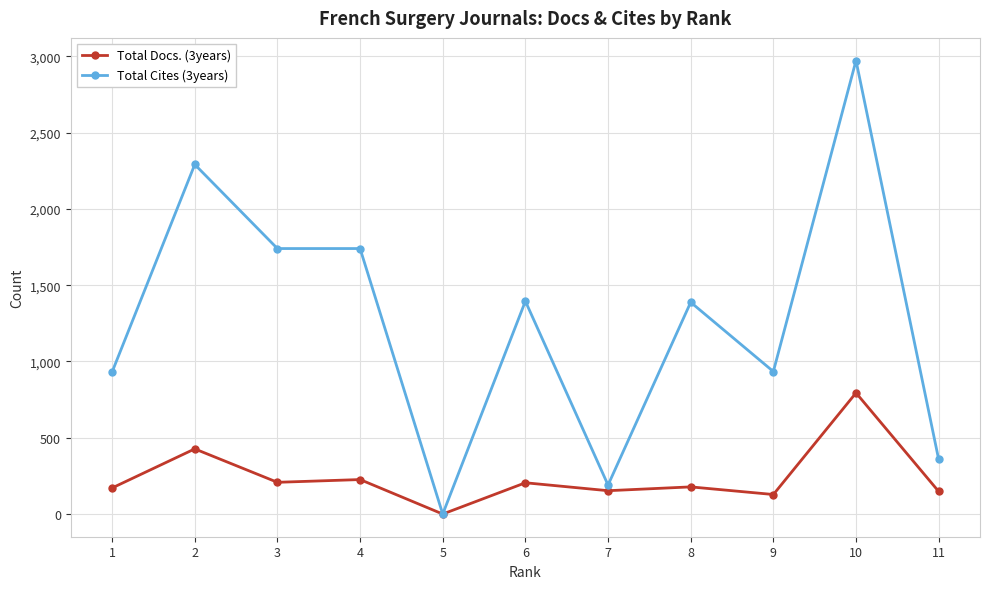

What is the difference between the maximum and minimum values in the Total Cites (3years) series?

2972